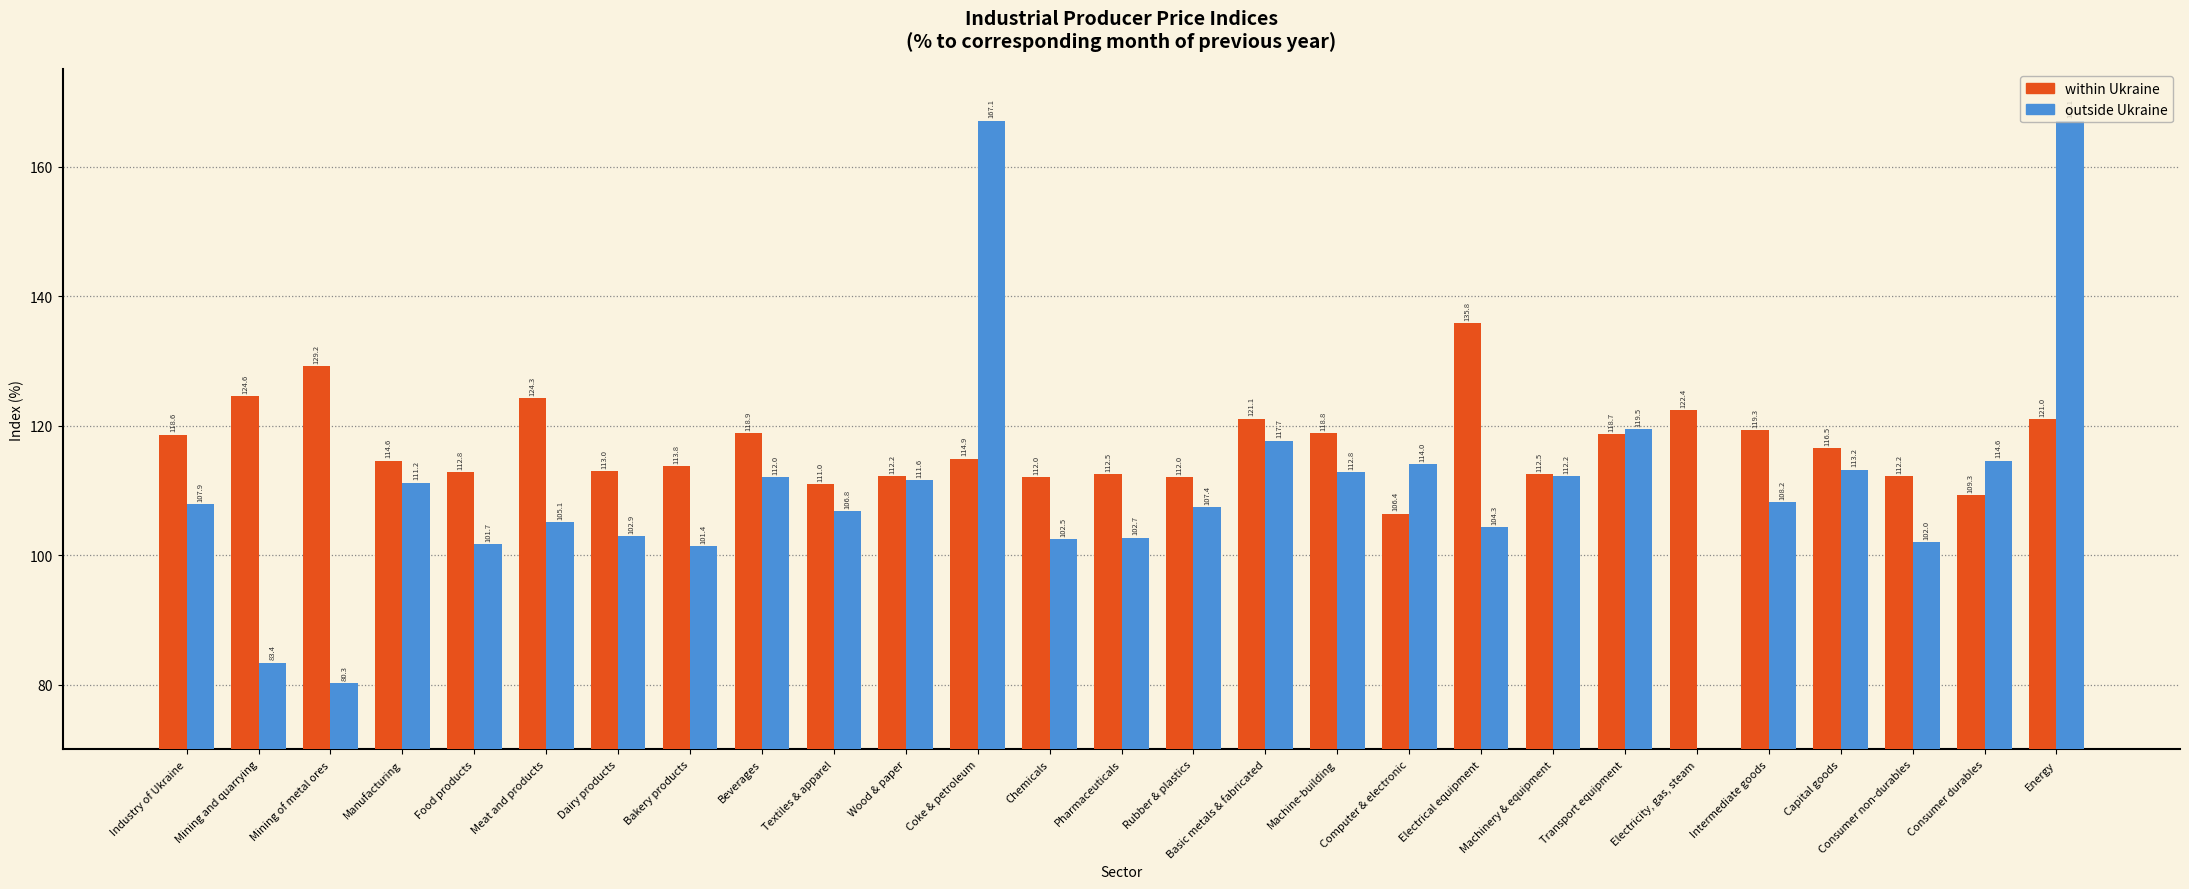

Which category has the highest value in the outside Ukraine series?

Coke & petroleum